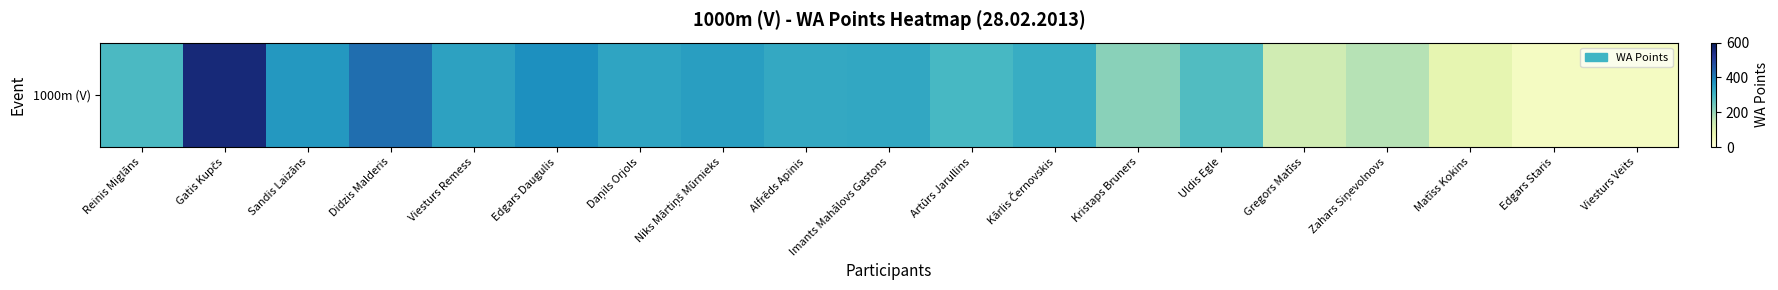

What is the difference between the second highest and second lowest values?

383